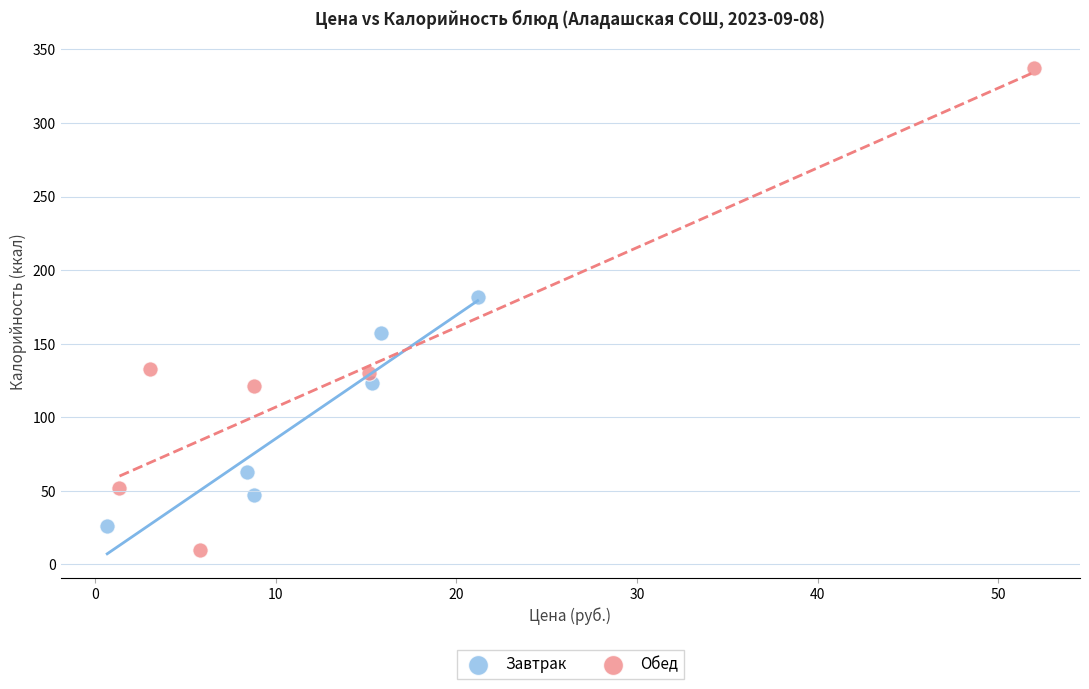

Which series has the widest spread of Y values?

Обед